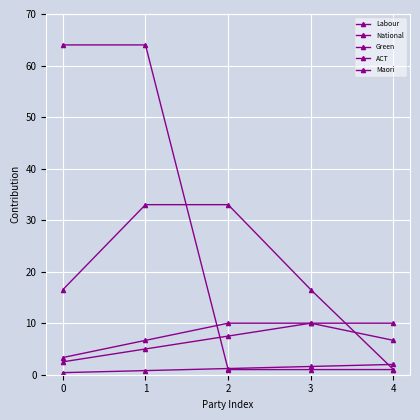

How many values in the ACT series exceed 7?

3